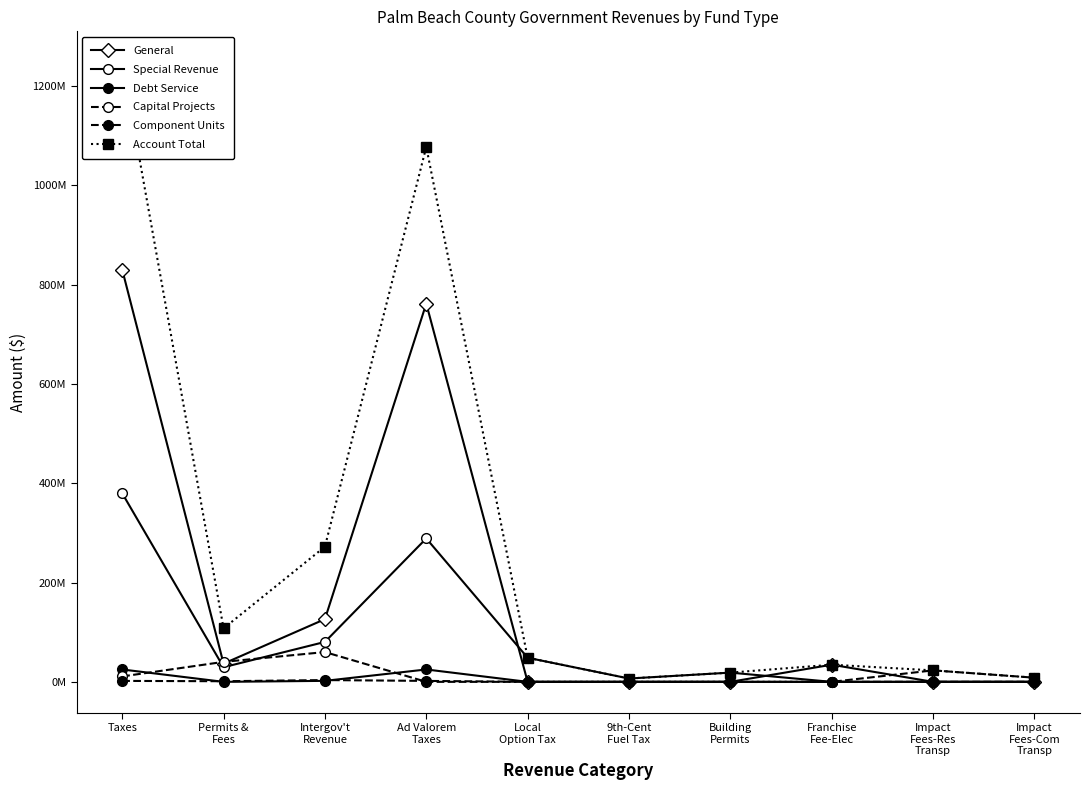

The General series shows -327351364 at Impact
Fees-Com
Transp. True or false?

False